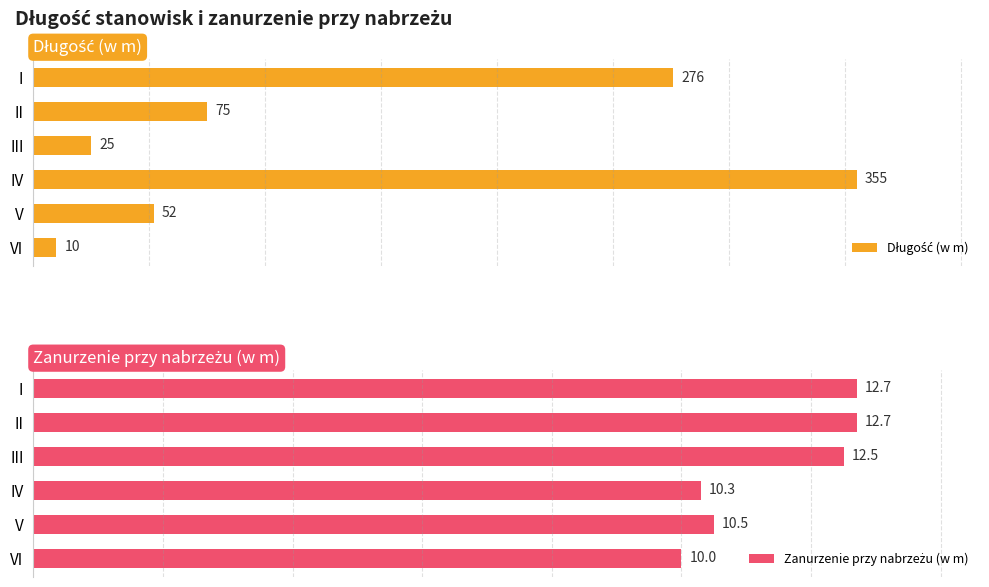

How many data points in Zanurzenie przy nabrzeżu (w m) are less than 12?

3